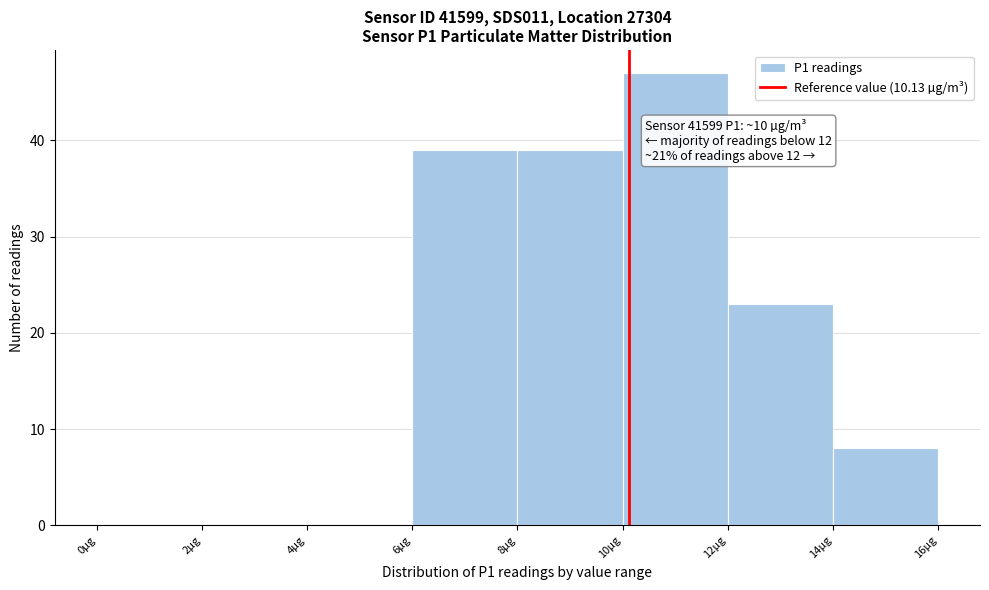

Over which range of the x-axis is the bar tallest?

10 to 12